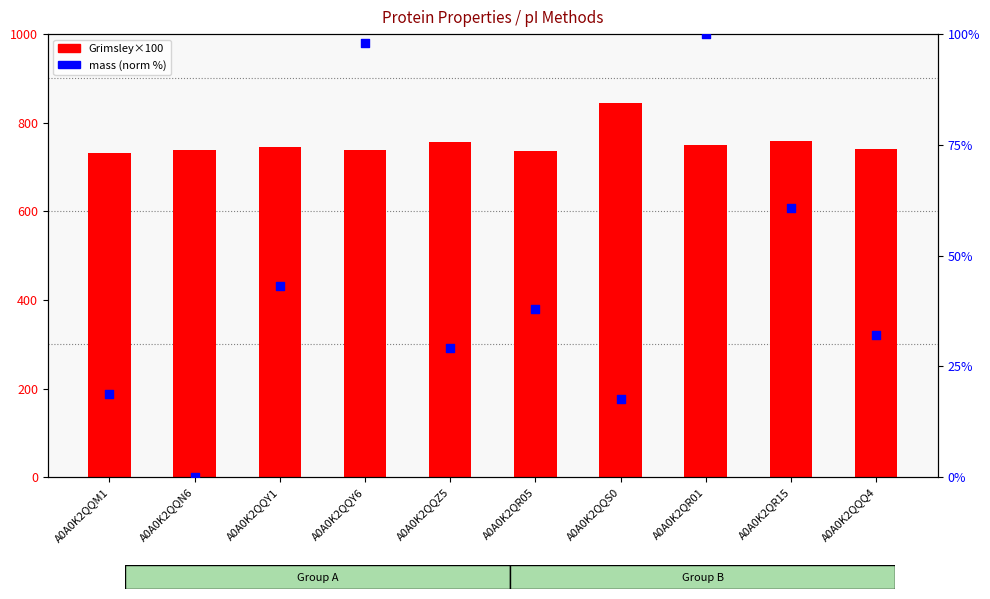

What is the total value across all series at A0A0K2QQY1?

788.4